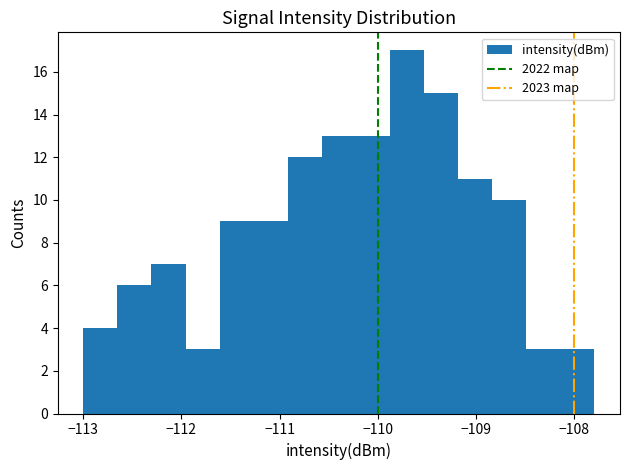

Read against the x-axis, roughly where is the centre of the tallest bar?

-109.7